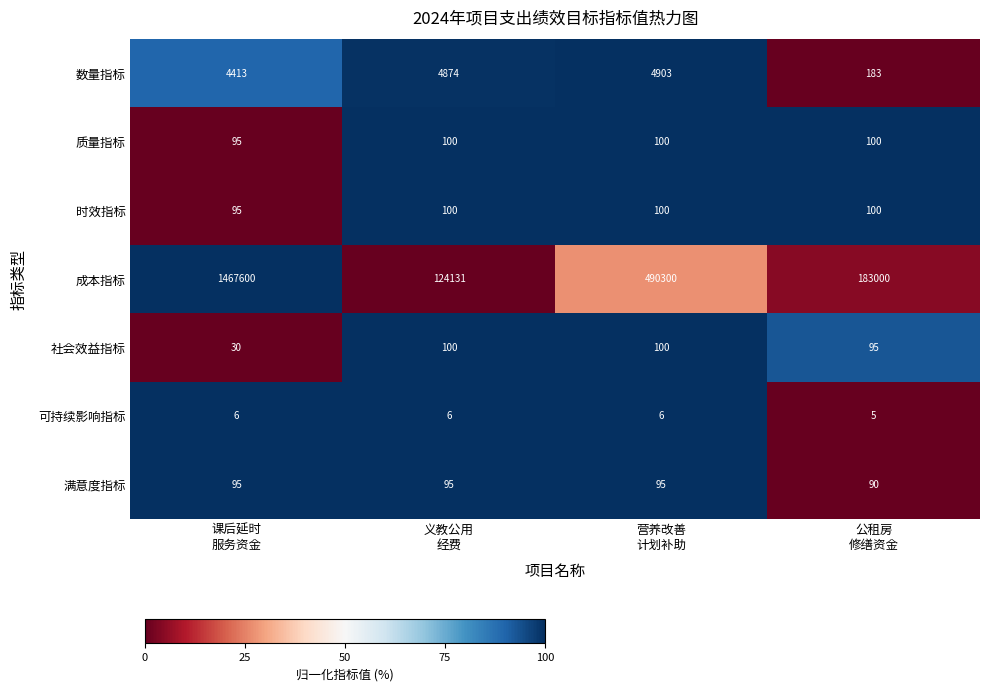

At which category does the chart reach its minimum across all series?

公租房
修缮资金